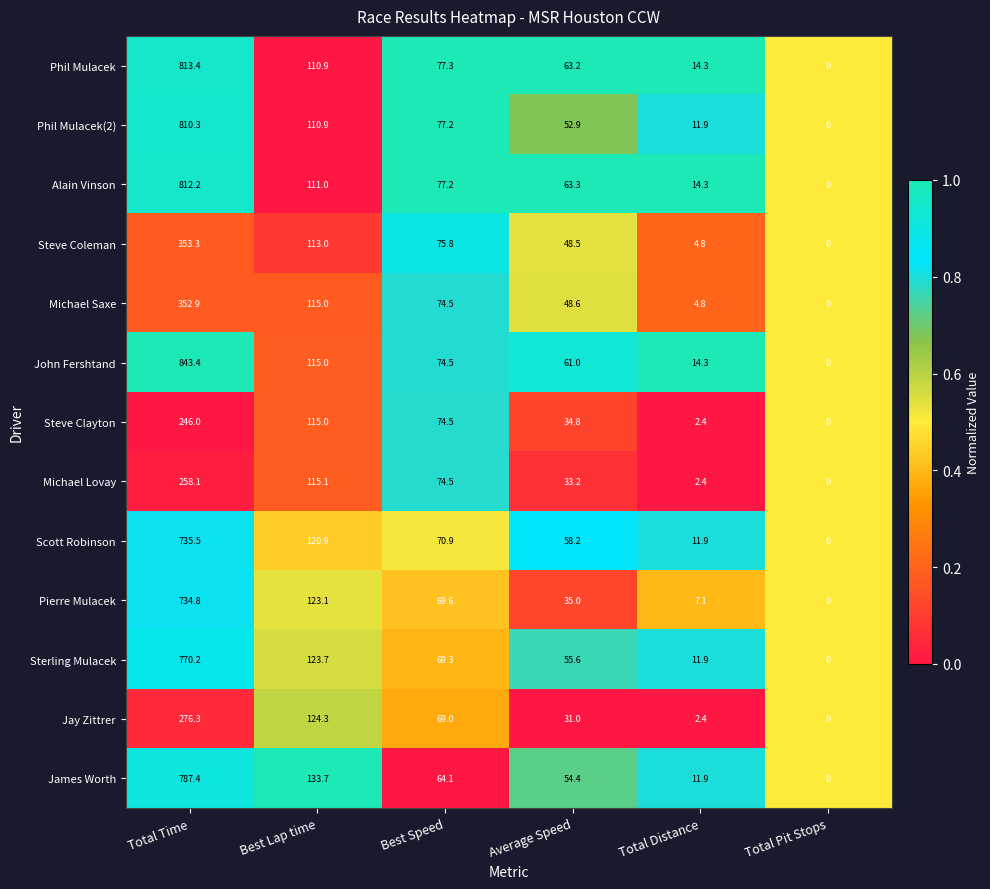

What is the difference between the maximum and second lowest values in the Michael Saxe series?

348.1